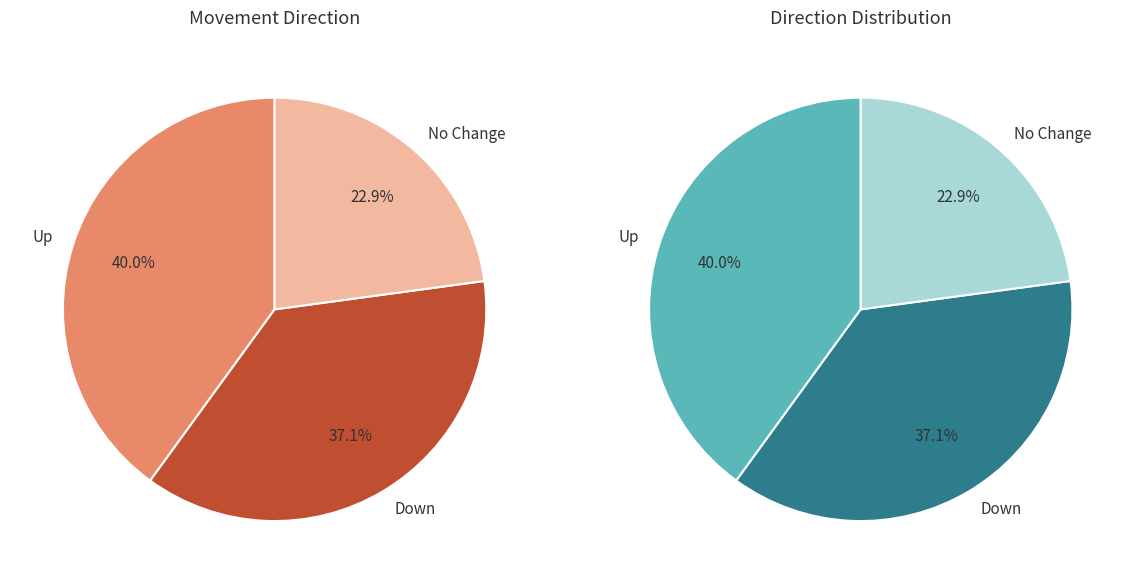

Does - represent more than half of the total?

No